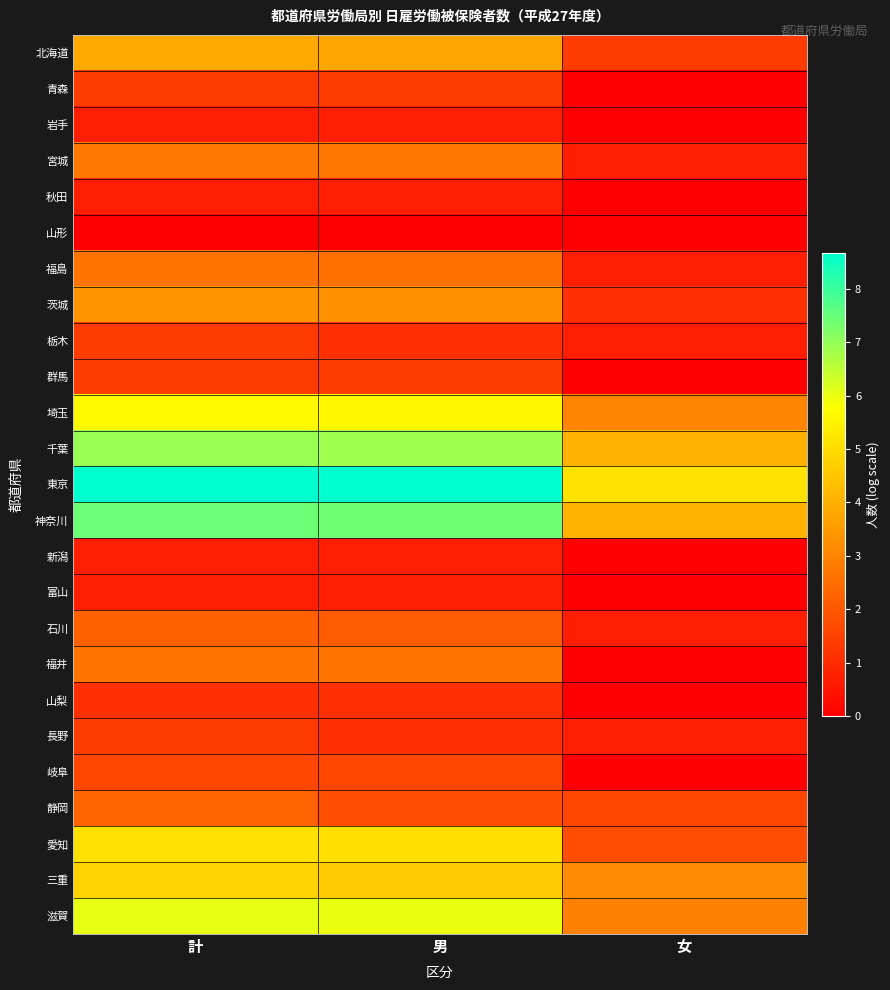

At which category does the chart reach its minimum across all series?

女